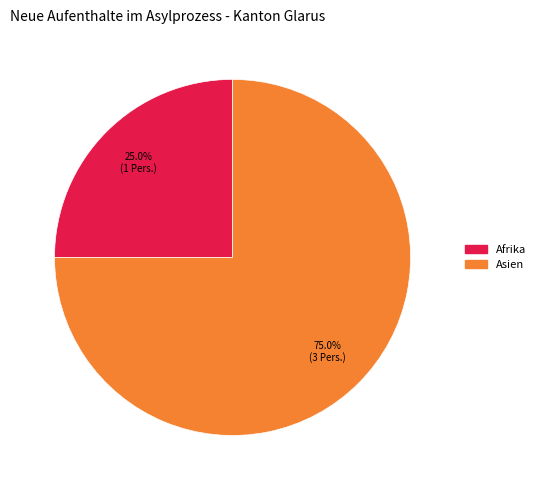

Is there any slice that represents more than half of the pie?

Yes